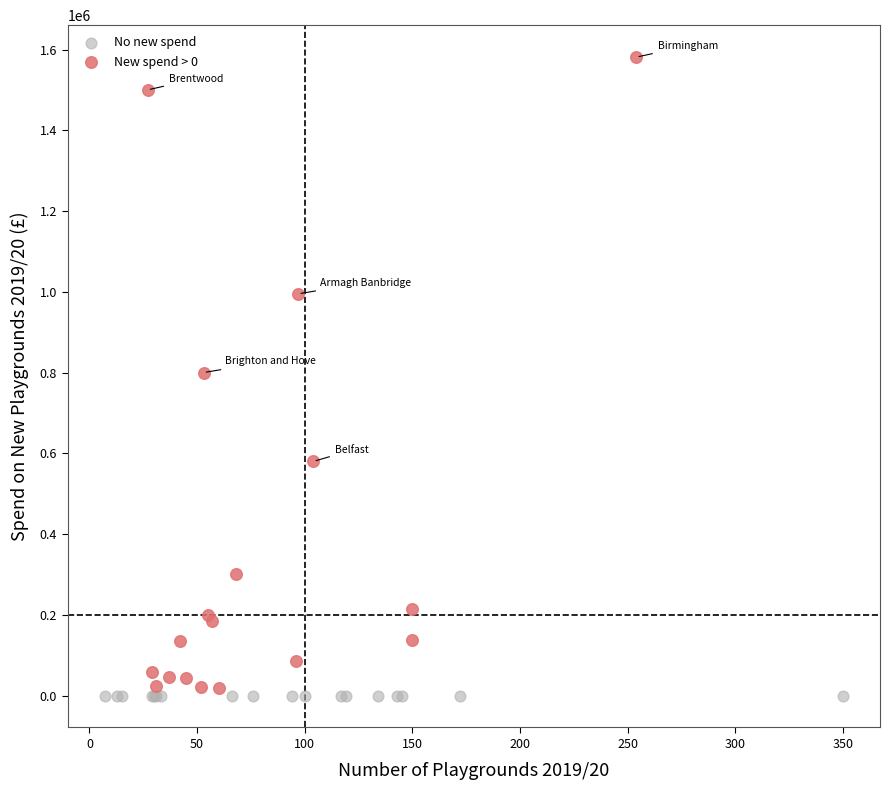

Which series contains the highest Y value?

New spend > 0